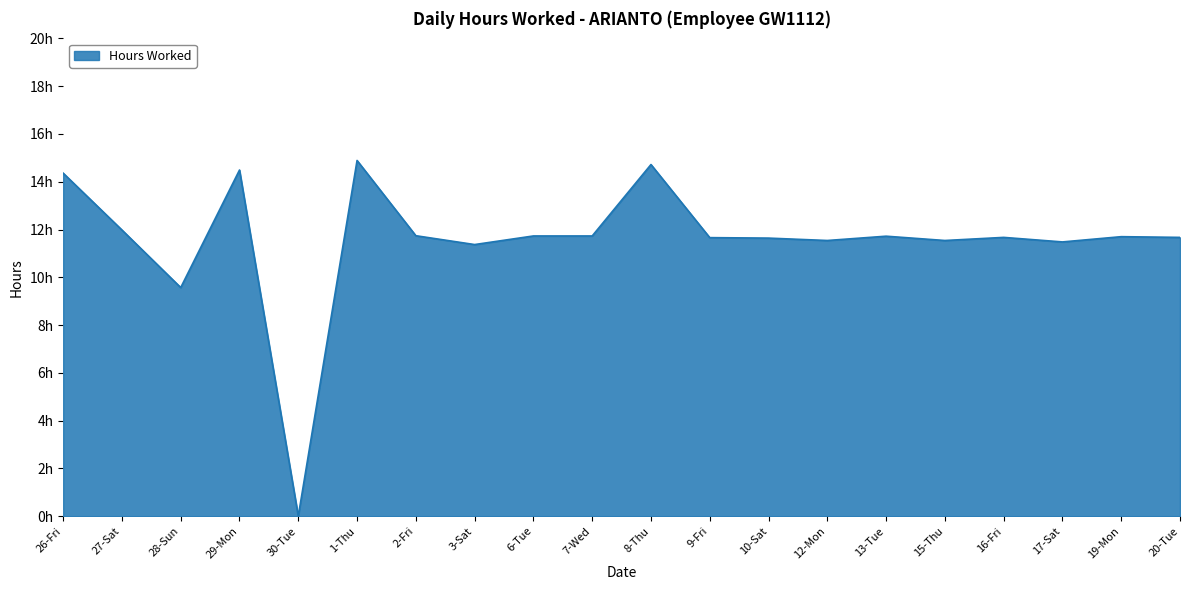

What is the sum of the values at 16-Fri and 30-Tue?

11.7